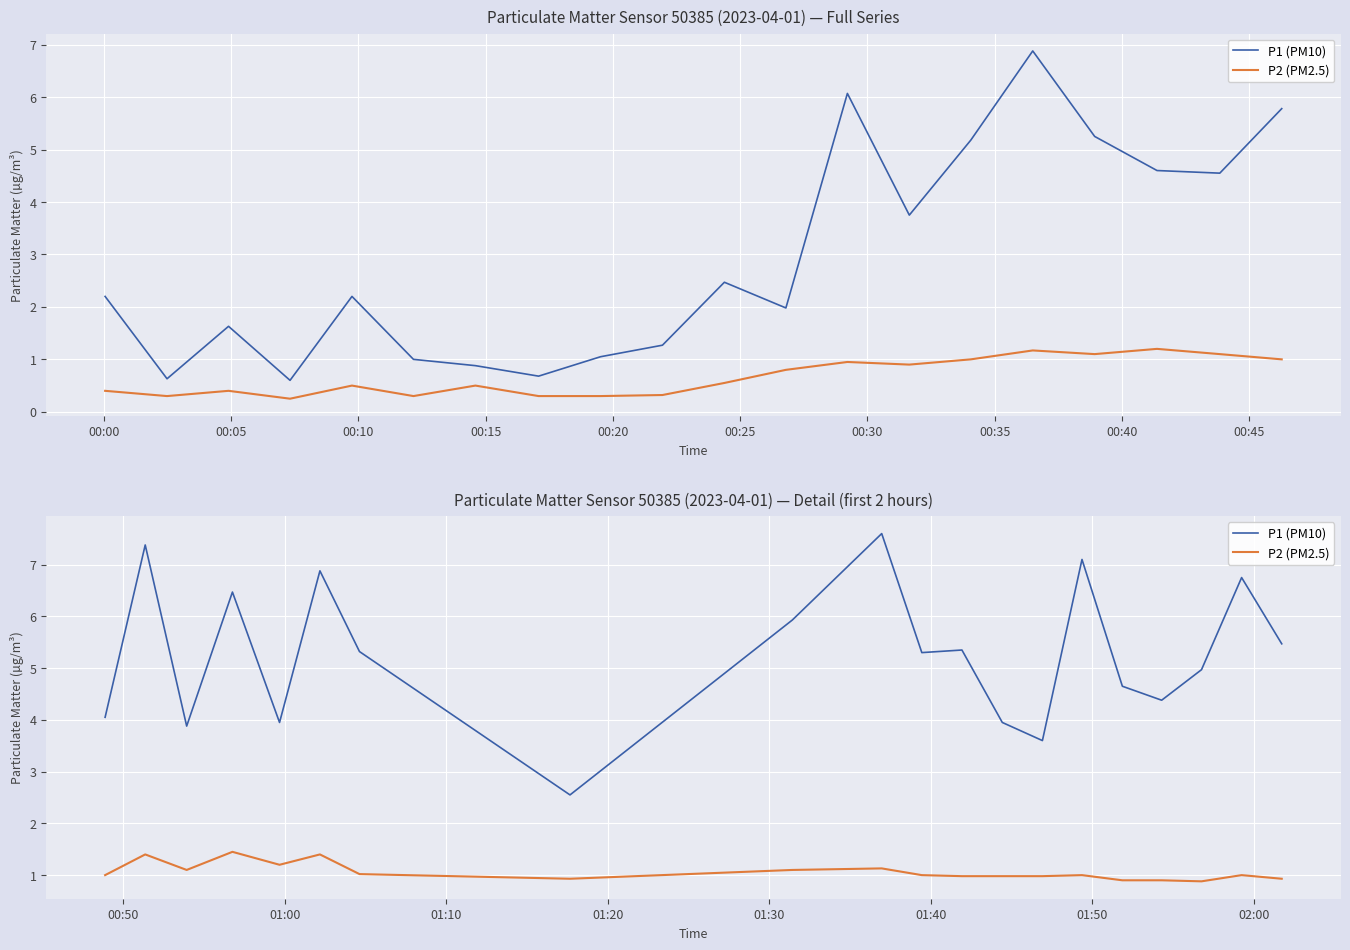

Is it true that P2 (PM2.5) equals 0.5 at 00:05?

False